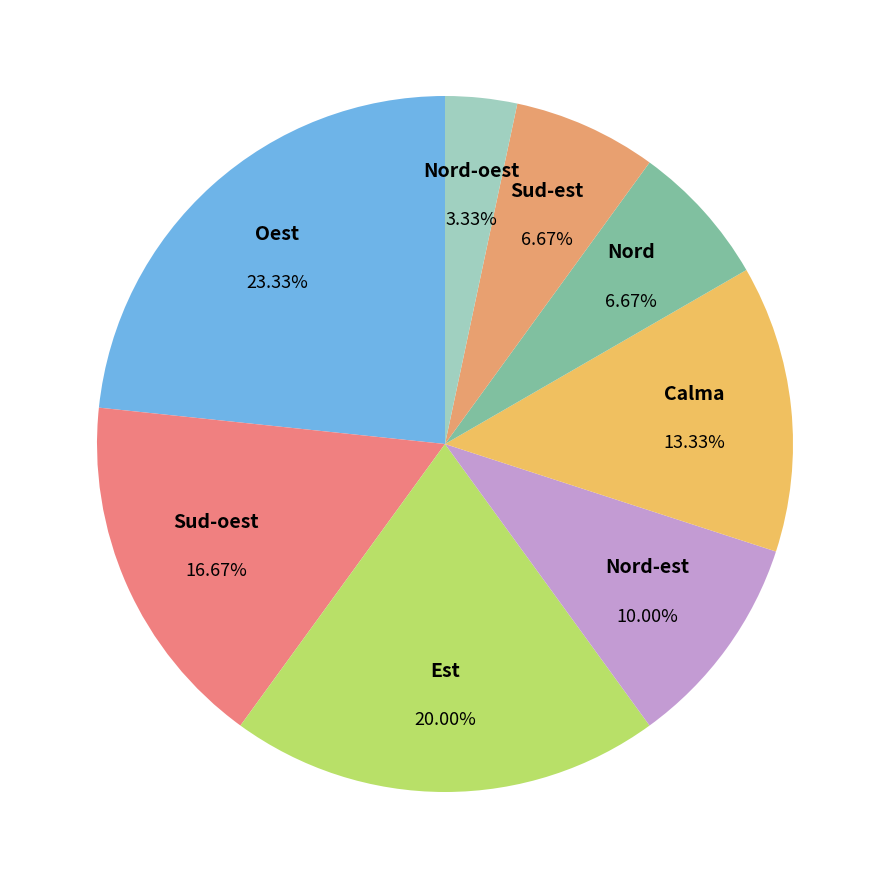

Which slice is the largest?

Oest